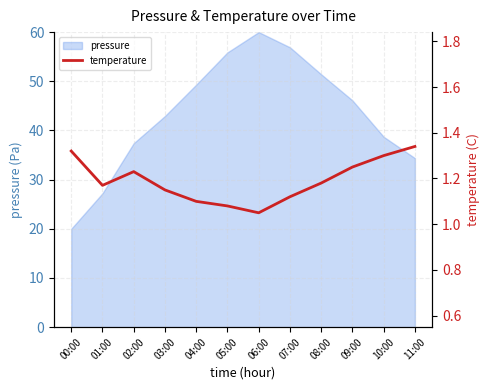

How many lines are shown in the chart?

1